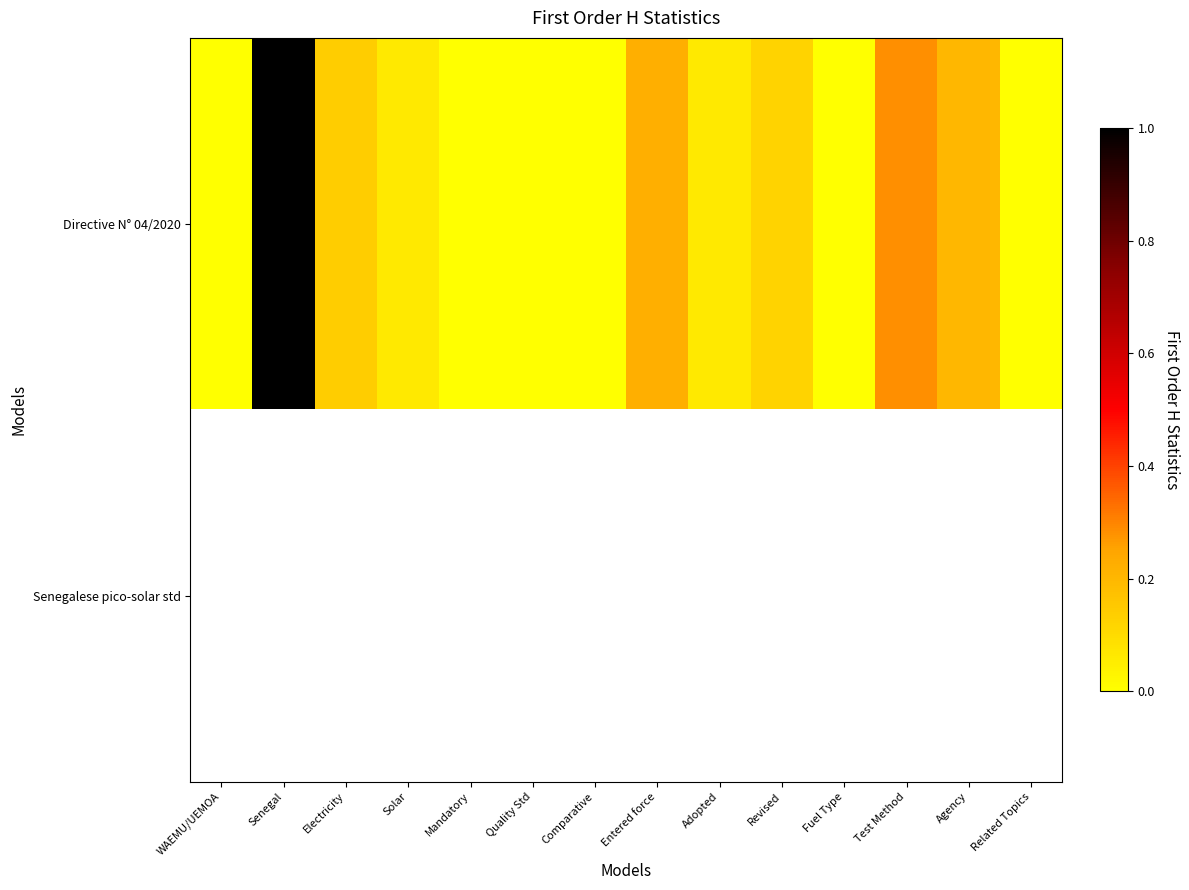

Between Senegal and Test Method, which series saw the biggest shift?

Directive N° 04/2020